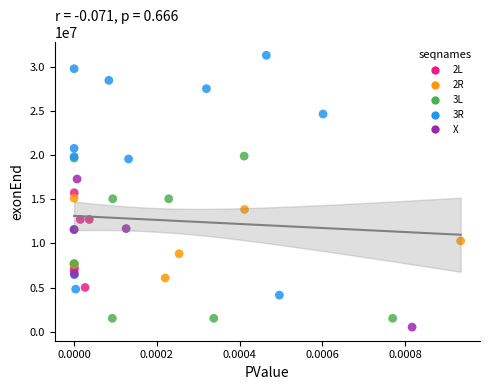

Which series has the largest Y range (max minus min)?

3R